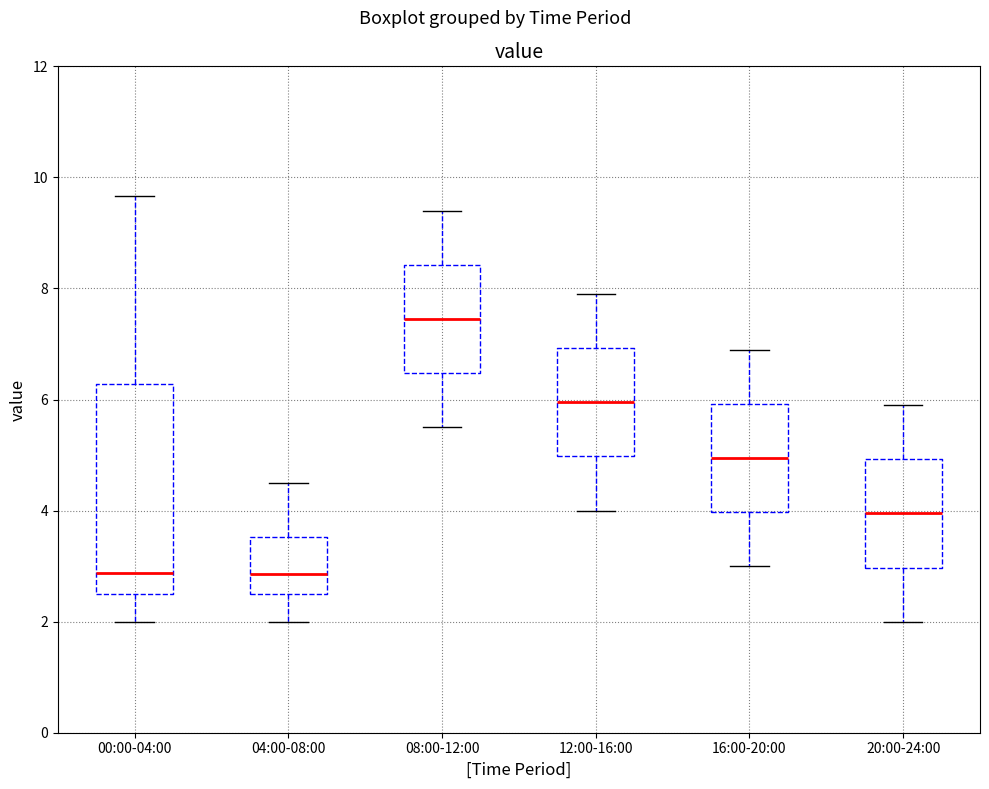

Reading left to right, transcribe this box plot: for each box, give where its median line is, the range the box spans, and where its two whiskers end, as read against the y-axis. The values are not printed on the chart, so give them approximately, as read against the axis.

00:00-04:00: median 2.8, box 2.6 to 6.2, whiskers 2.0 to 9.6
04:00-08:00: median 2.8, box 2.6 to 3.6, whiskers 2.0 to 4.6
08:00-12:00: median 7.4, box 6.4 to 8.4, whiskers 5.6 to 9.4
12:00-16:00: median 6.0, box 5.0 to 7.0, whiskers 4.0 to 8.0
16:00-20:00: median 5.0, box 4.0 to 6.0, whiskers 3.0 to 7.0
20:00-24:00: median 4.0, box 3.0 to 5.0, whiskers 2.0 to 6.0